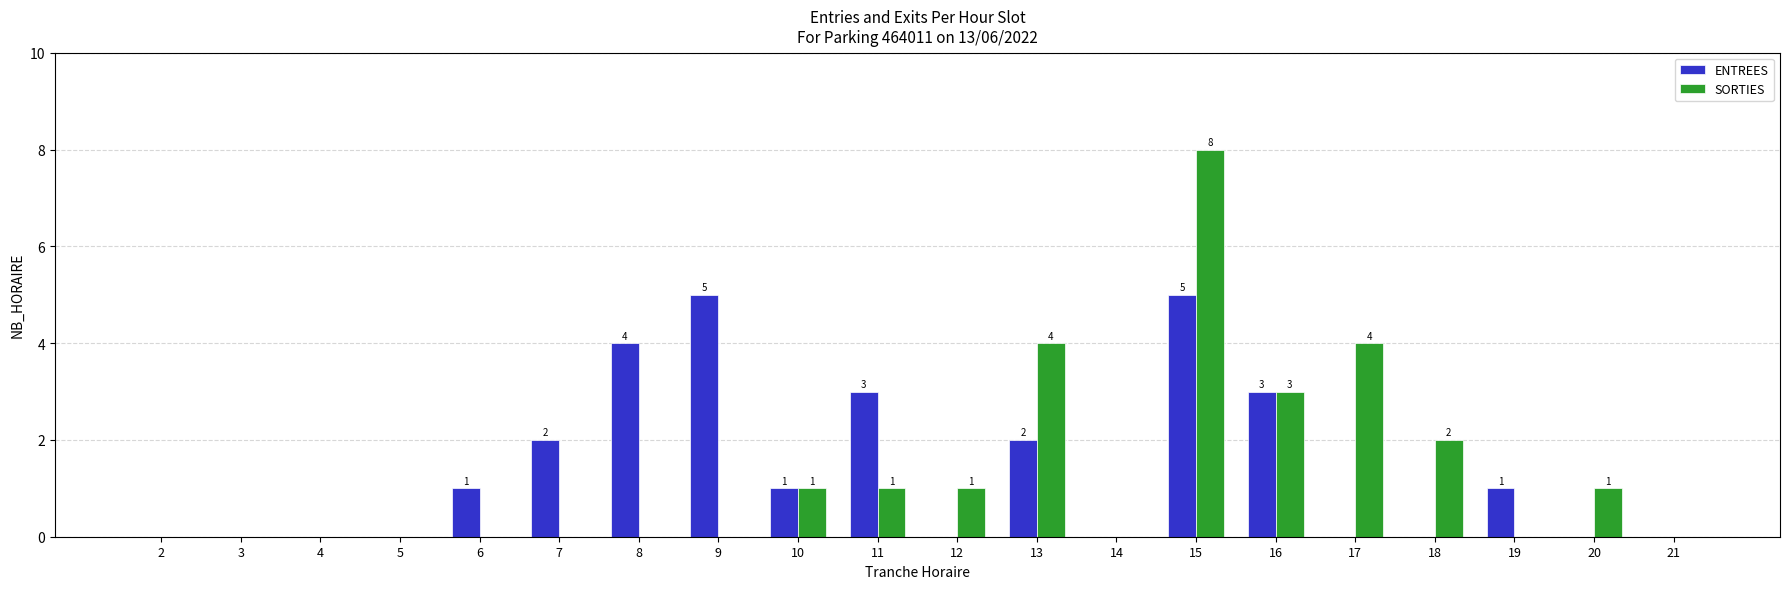

At which category is the sum across all series the highest?

15